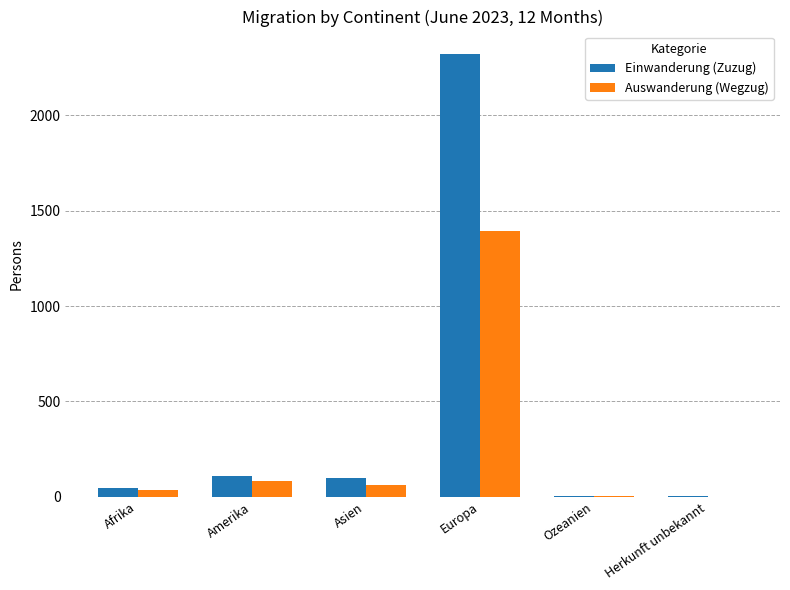

Which category has the highest value across all series?

Europa